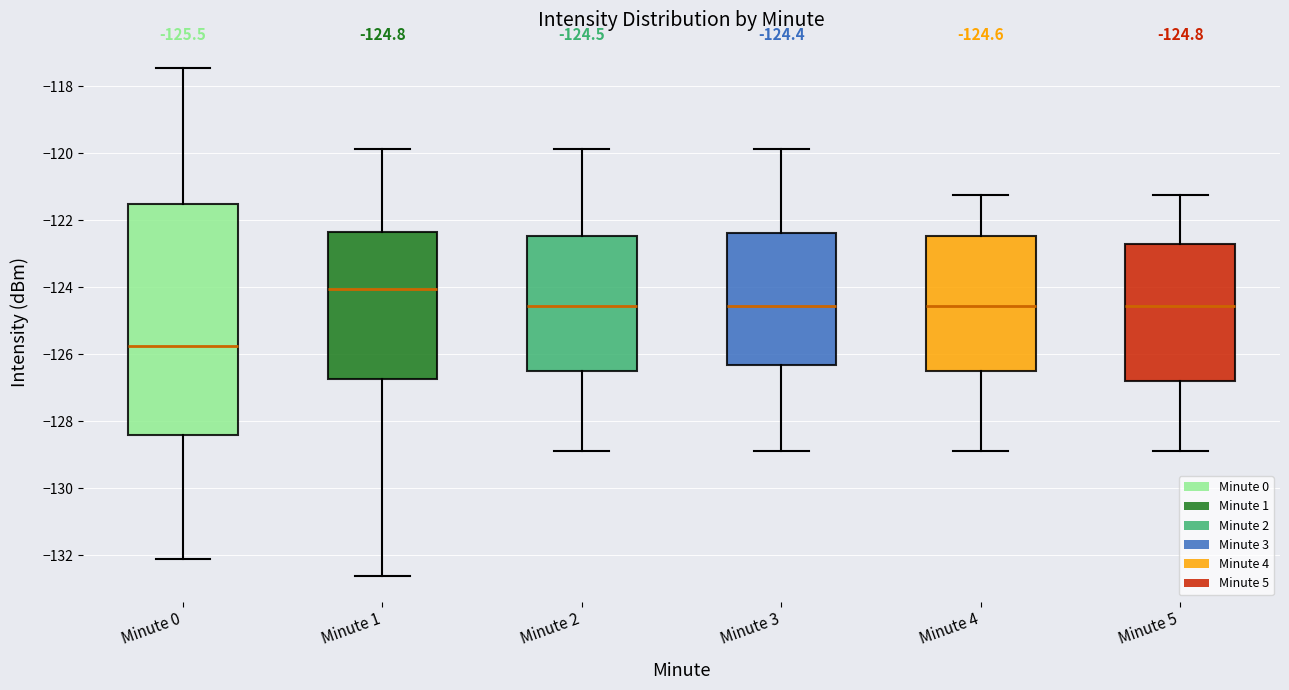

Which box's median line is the highest?

Minute 1